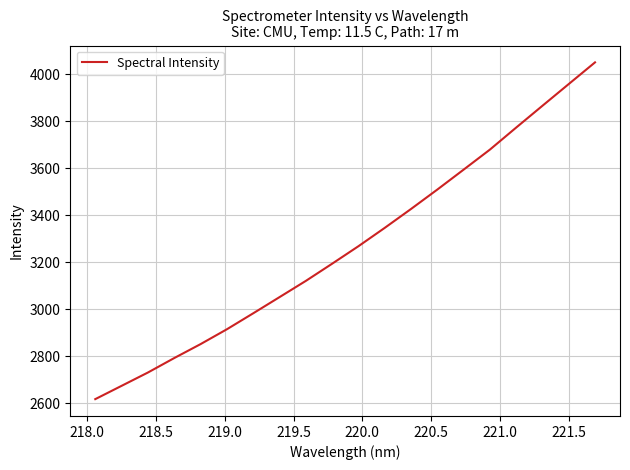

Reading left to right, transcribe all the data shown in this chart.

2618.4	2674.9	2731.6	2793.1	2852.4	2915.6	2983.5	3052.4	3121.4	3194.5	3268.9	3347.0	3427.4	3510.0	3594.8	3680.0	3773.9	3866.7	3959.1	4051.3